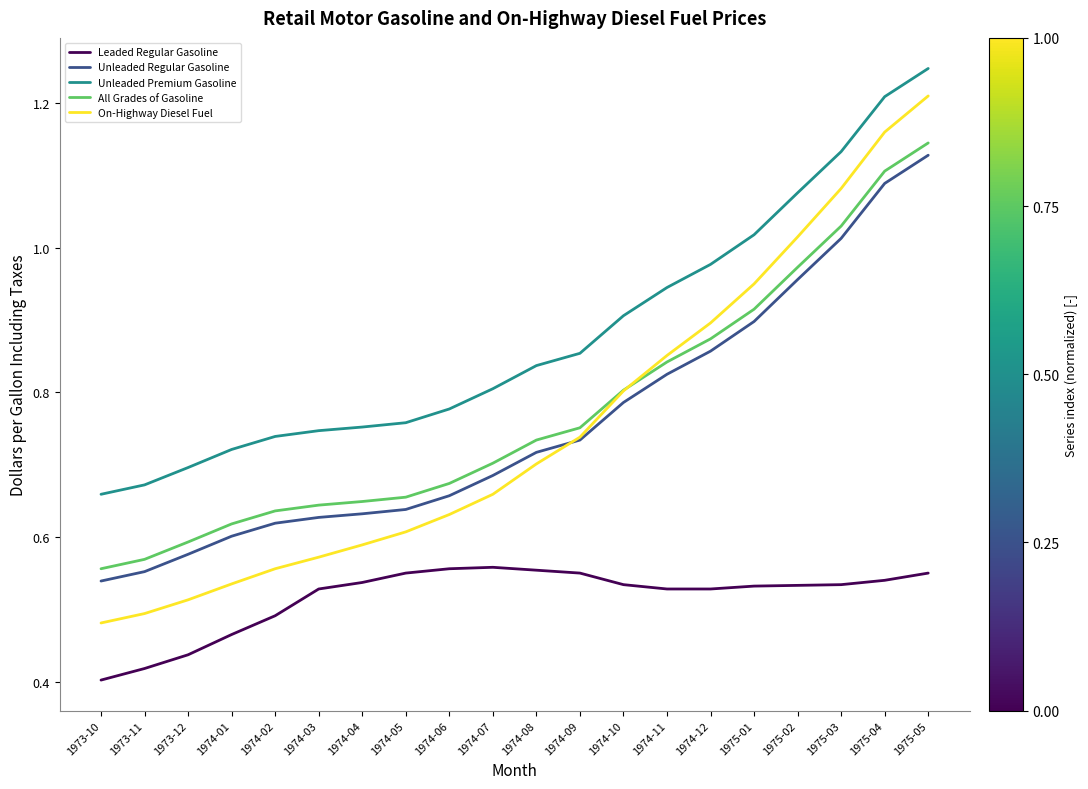

Rank the series by their maximum value, from lowest to highest.

Leaded Regular Gasoline, Unleaded Regular Gasoline, All Grades of Gasoline, On-Highway Diesel Fuel, Unleaded Premium Gasoline